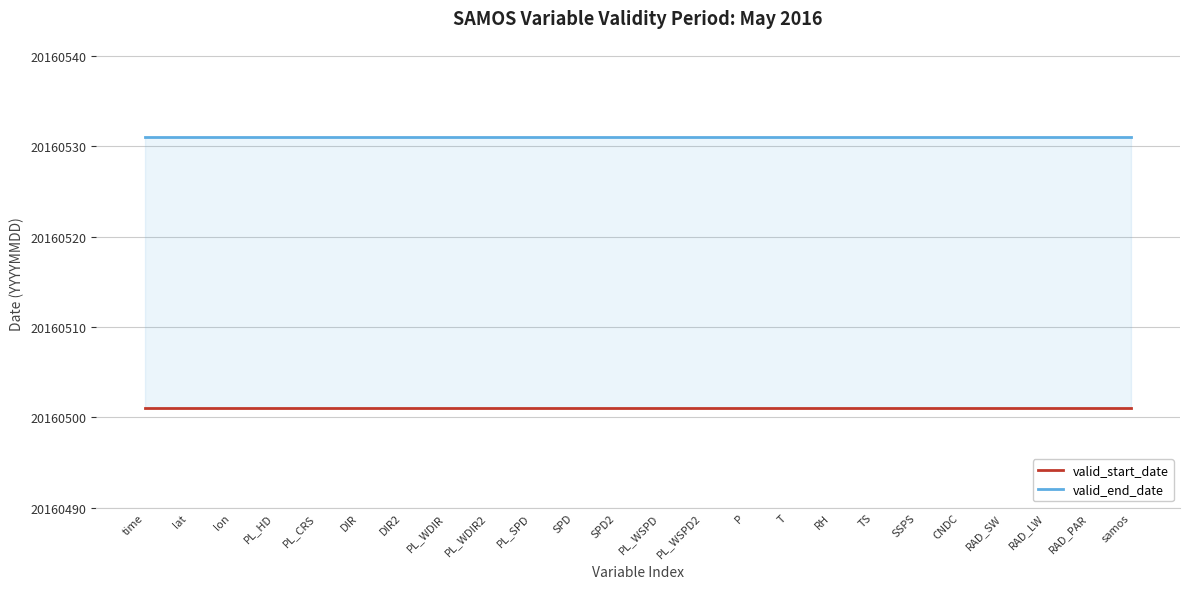

List the series in order of their peak value, highest first.

valid_end_date, valid_start_date